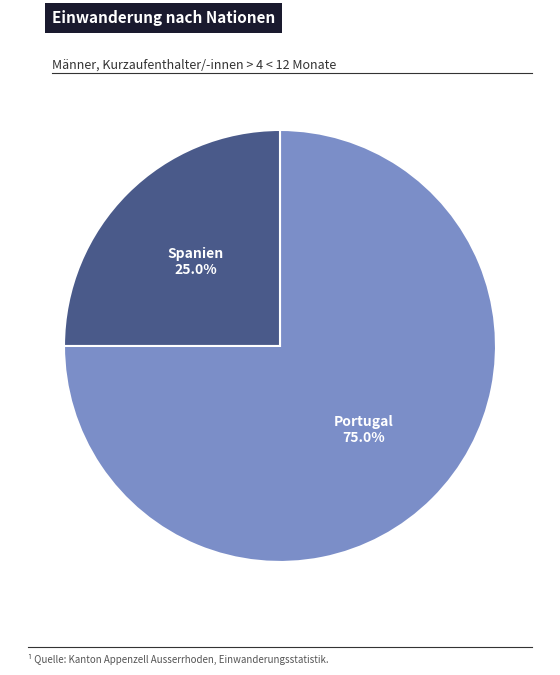

Does any single category account for the majority?

Yes